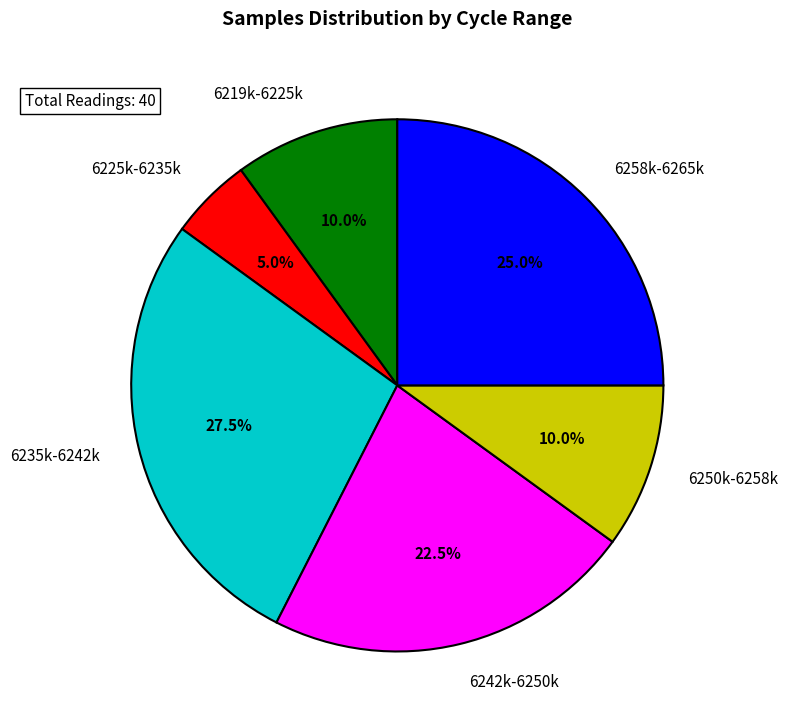

What is the ratio of the value at 6235k-6242k to the value at 6225k-6235k?

5.5